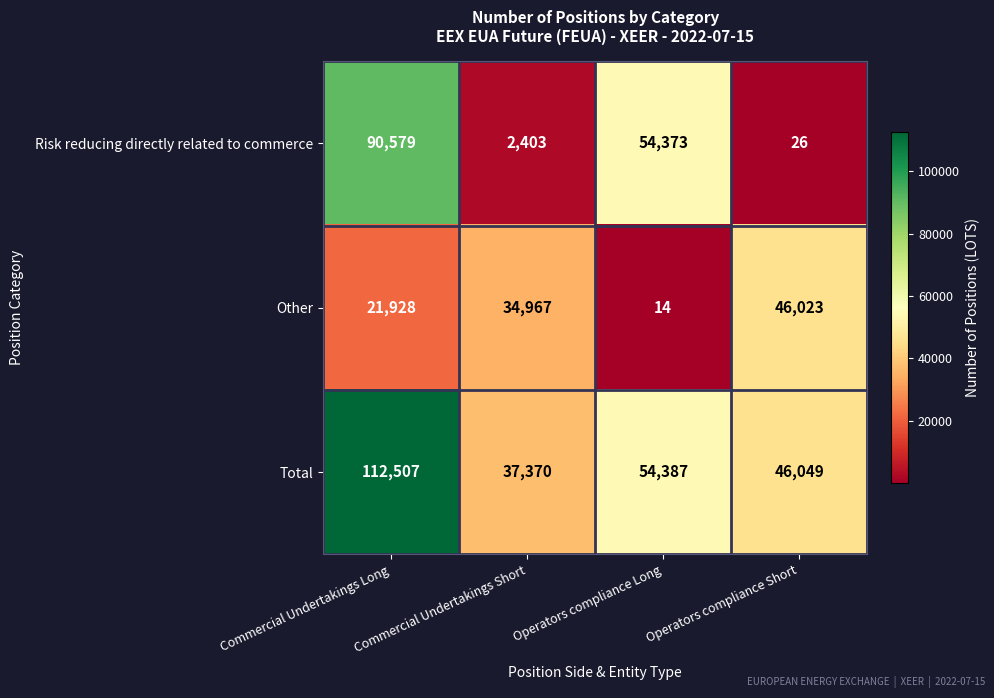

What is the smallest value displayed?

14